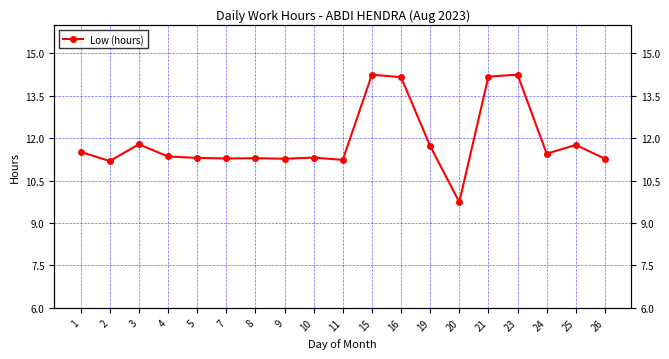

Reading left to right, what are all the values shown in this chart?

11.5	11.2	11.8	11.3	11.3	11.3	11.3	11.3	11.3	11.2	14.2	14.2	11.7	9.7	14.2	14.2	11.4	11.8	11.3